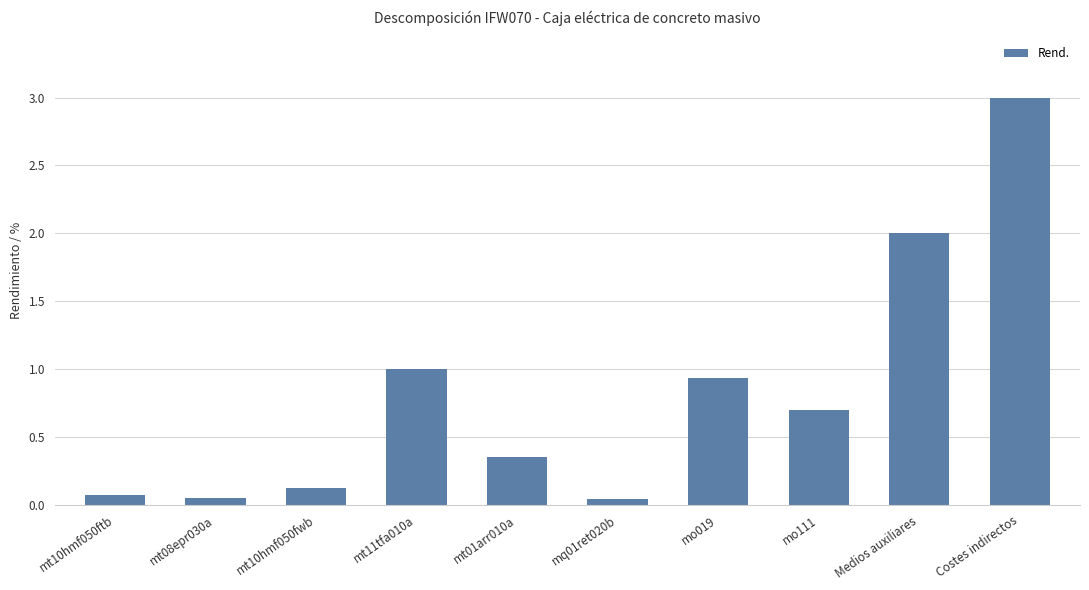

The value at mt10hmf050fwb is 0.1. True or false?

True